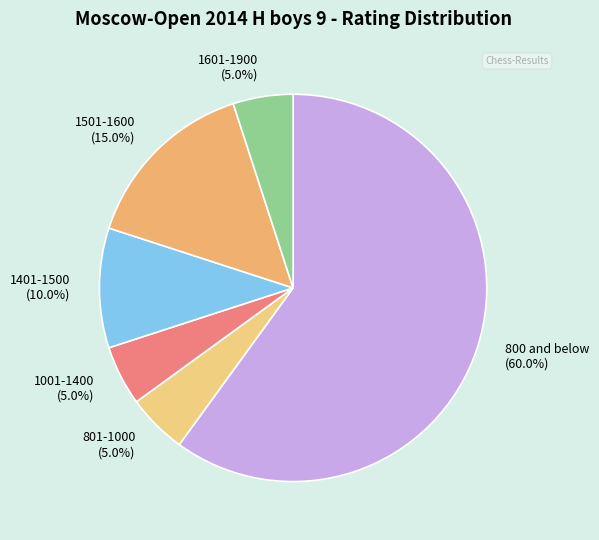

Is the sum of 1601-1900 (5.0%) and 800 and below (60.0%) greater than half?

Yes